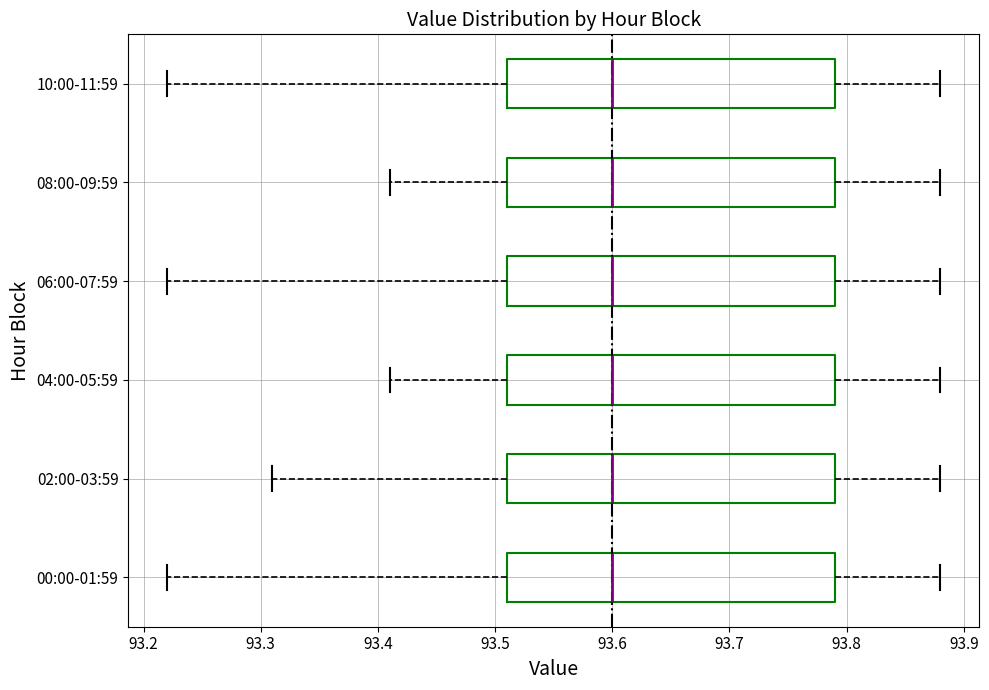

Where does the median line of the box for 00:00-01:59 sit on the x-axis? The values are not printed on the chart, so give them approximately, as read against the axis.

93.60